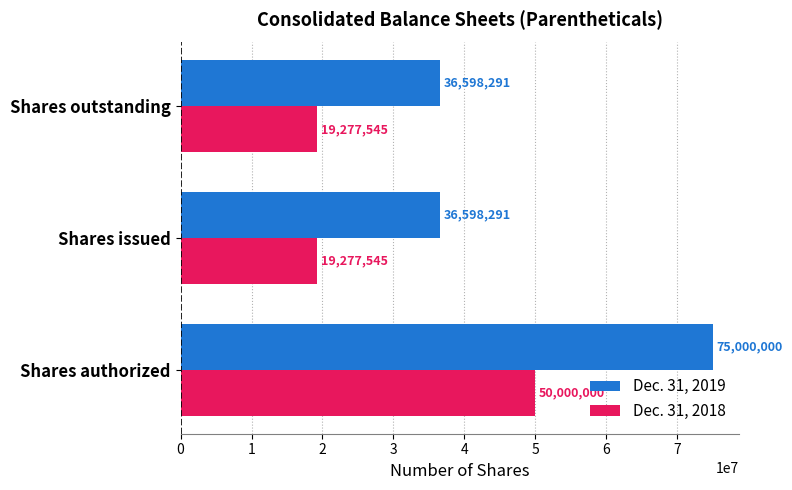

What are all the series names shown in the legend?

Dec. 31, 2019, Dec. 31, 2018